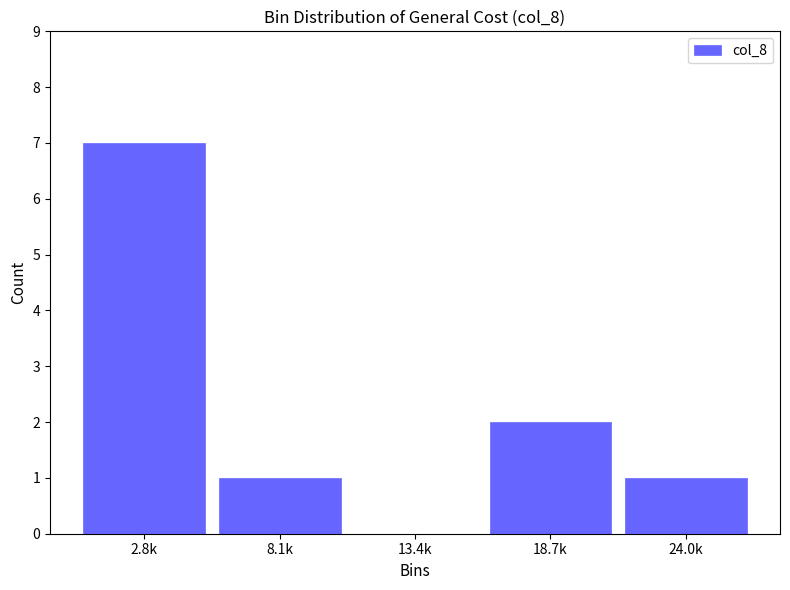

Reading left to right, what are all the values shown in this chart?

2.8k=7	8.1k=1	13.4k=0	18.7k=2	24.0k=1